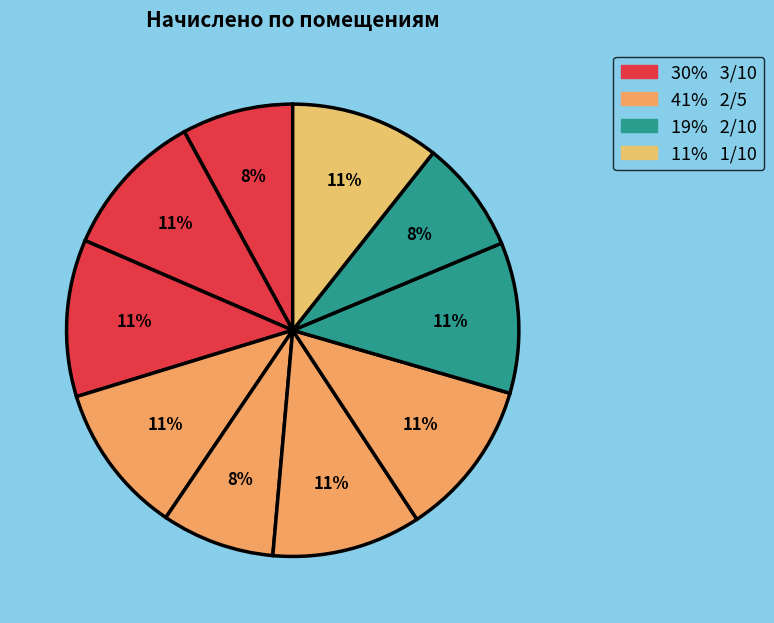

Count the number of slices in the pie.

10